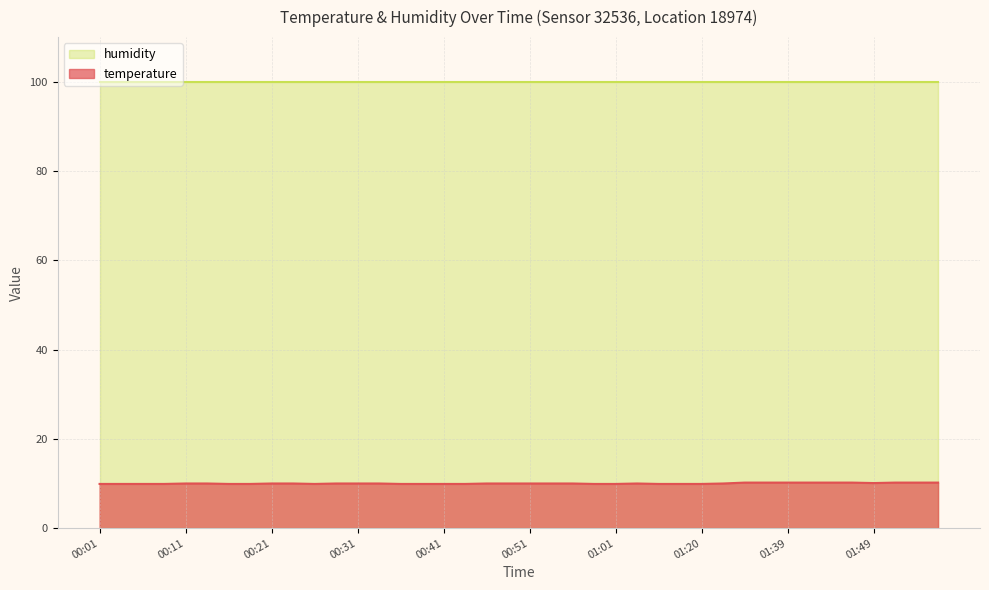

Where is the data nearest to the value 10?

00:11